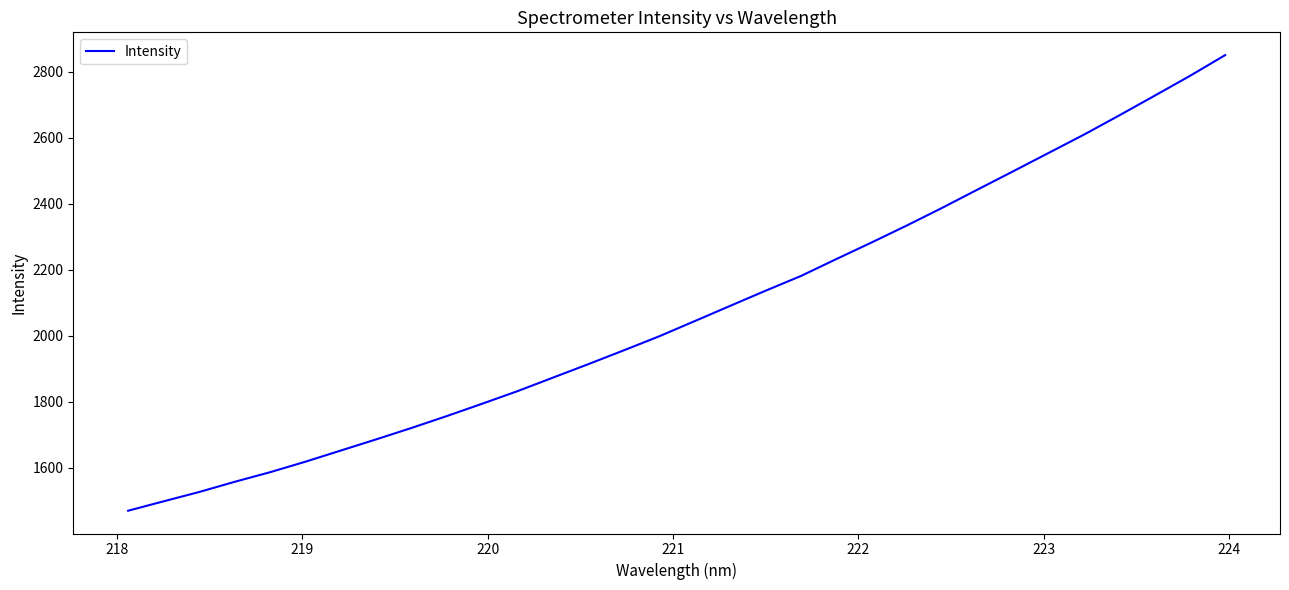

How many values exceed 2044?

16